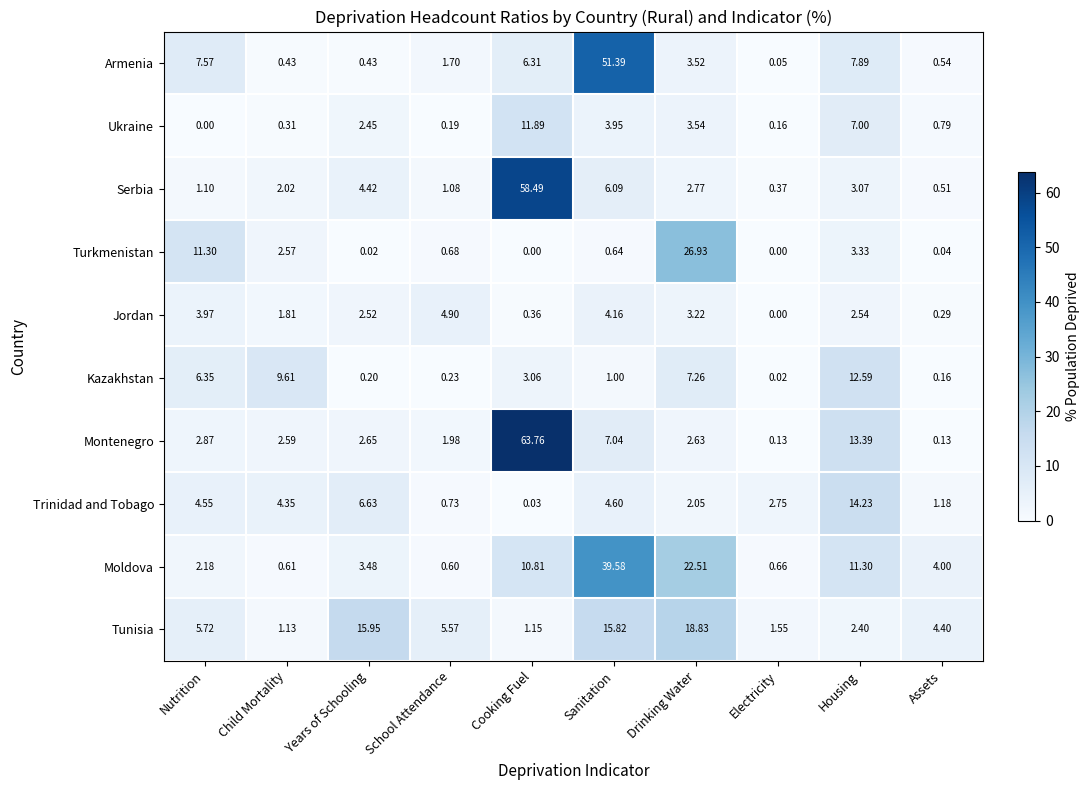

Which series has the largest total across all categories?

Montenegro